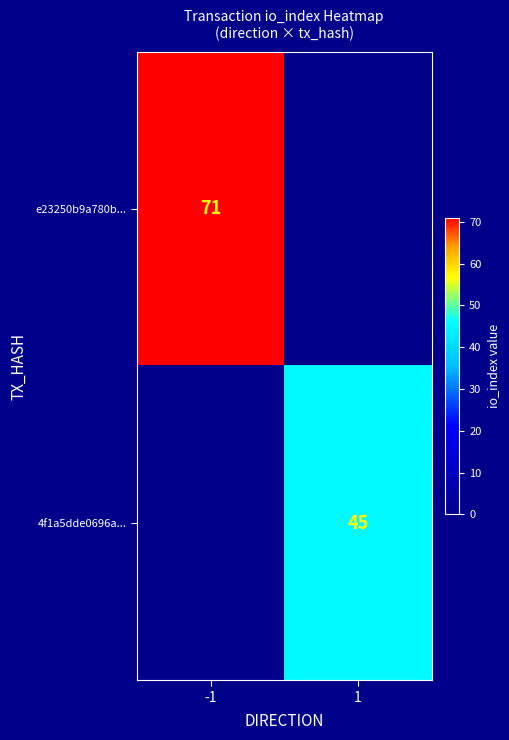

The 4f1a5dde0696a... series shows 62 at 1. True or false?

False